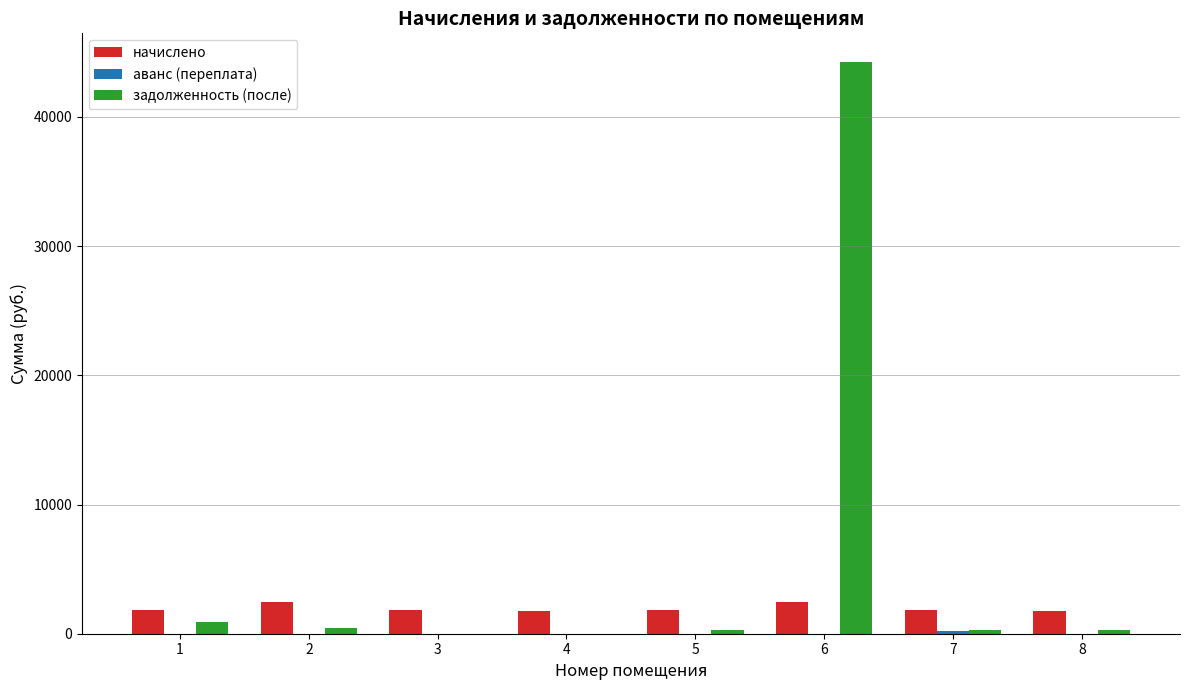

Which series has the largest total across all categories?

задолженность (после)